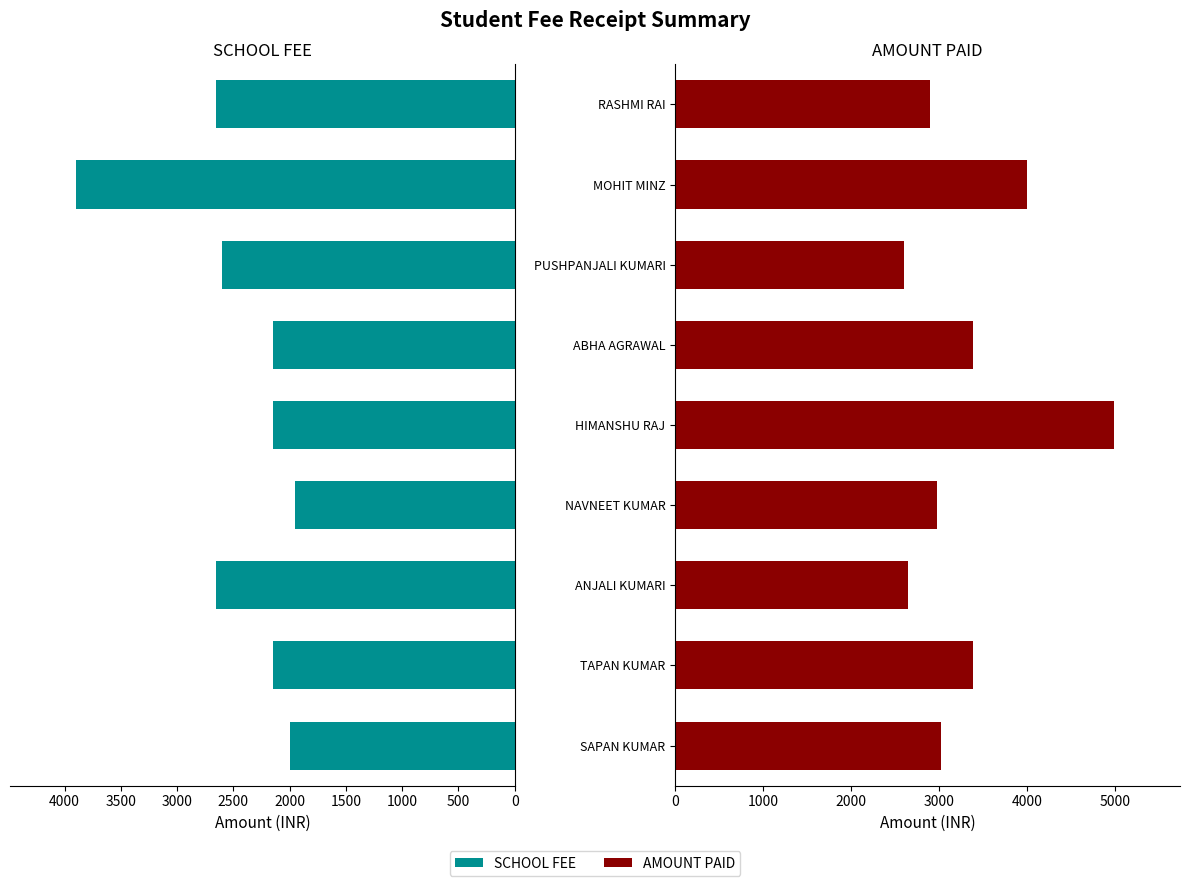

Reading left to right, list all the values displayed in this chart.

SCHOOL FEE: 2000	2150	2650	1950	2150	2150	2600	3900	2650
AMOUNT PAID: 3020	3390	2650	2970	4990	3390	2600	4000	2900